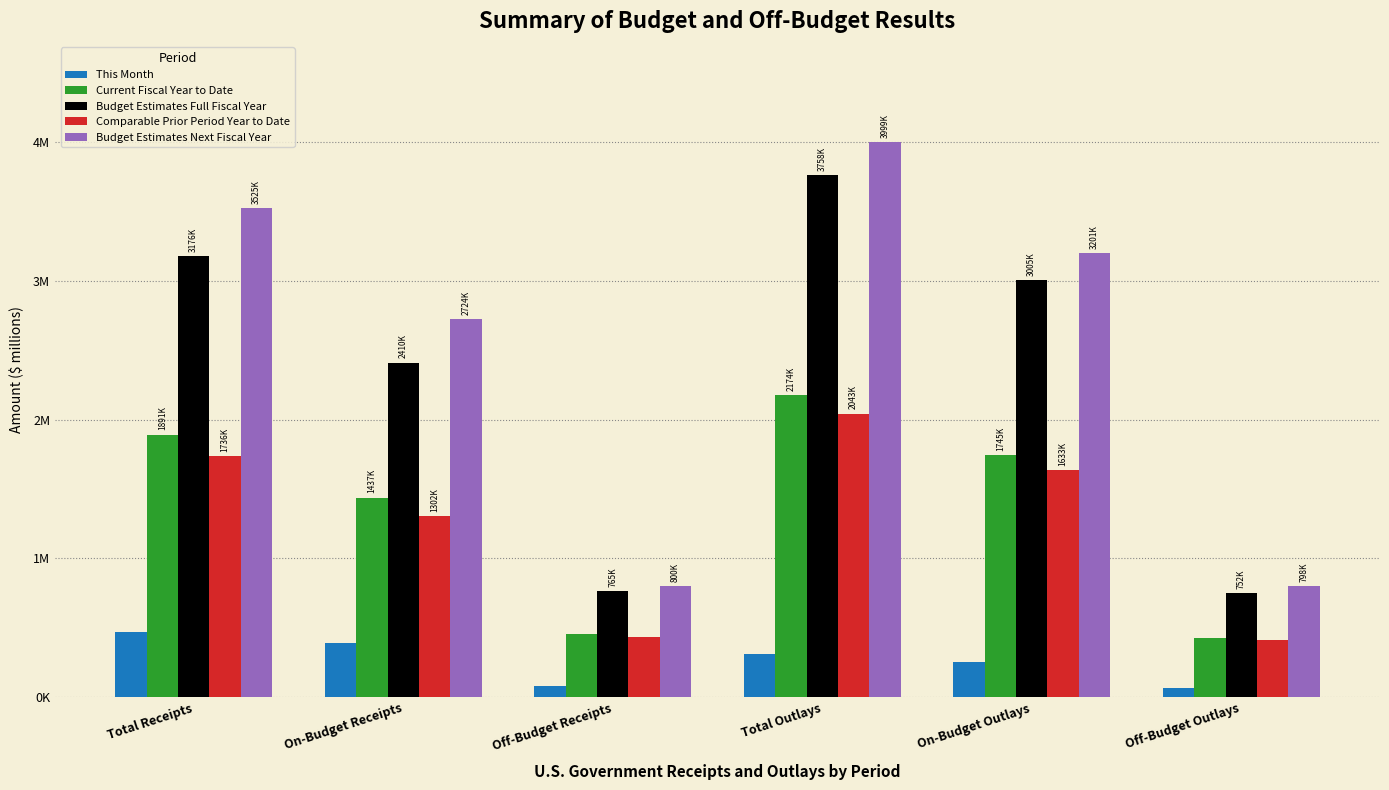

Is it true that Budget Estimates Full Fiscal Year equals 752620 at Off-Budget Outlays?

True